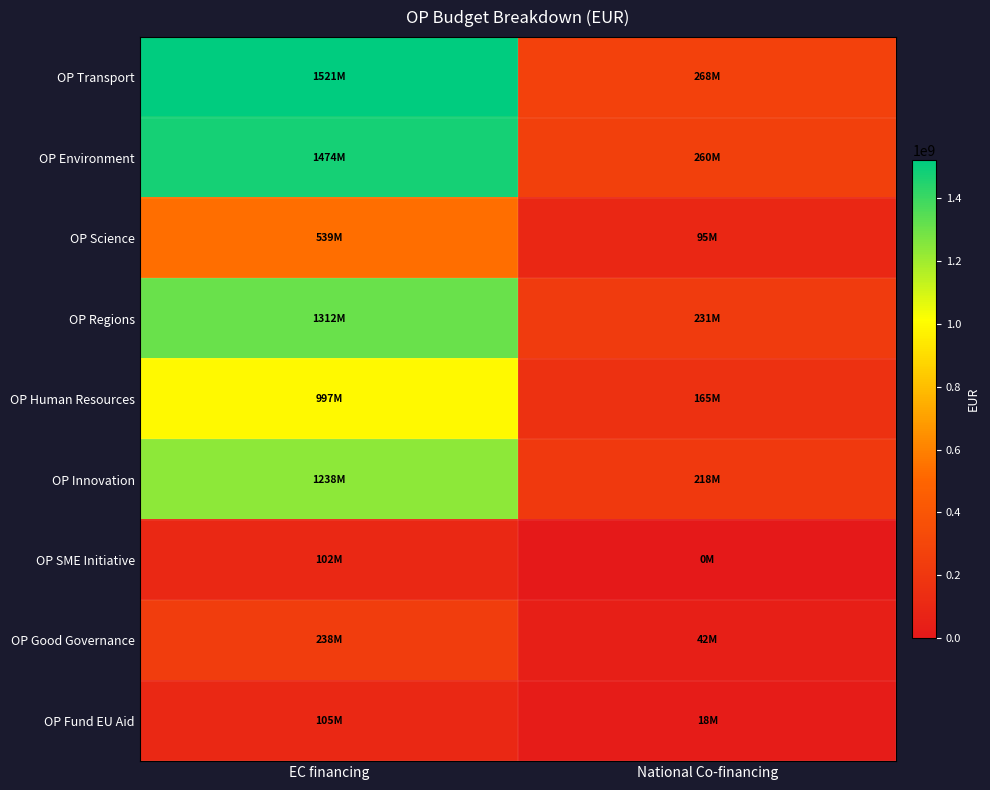

Reading left to right, transcribe all the data shown in this chart.

OP Transport: EC financing=1520755090	National Co-financing=268368549
OP Environment: EC financing=1474466160	National Co-financing=260199914
OP Science: EC financing=539091733	National Co-financing=95133839
OP Regions: EC financing=1311704793	National Co-financing=231477320
OP Human Resources: EC financing=996896918	National Co-financing=164909543
OP Innovation: EC financing=1238064222	National Co-financing=218481923
OP SME Initiative: EC financing=102000000	National Co-financing=0
OP Good Governance: EC financing=238398862	National Co-financing=42070389
OP Fund EU Aid: EC financing=104815264	National Co-financing=18496812